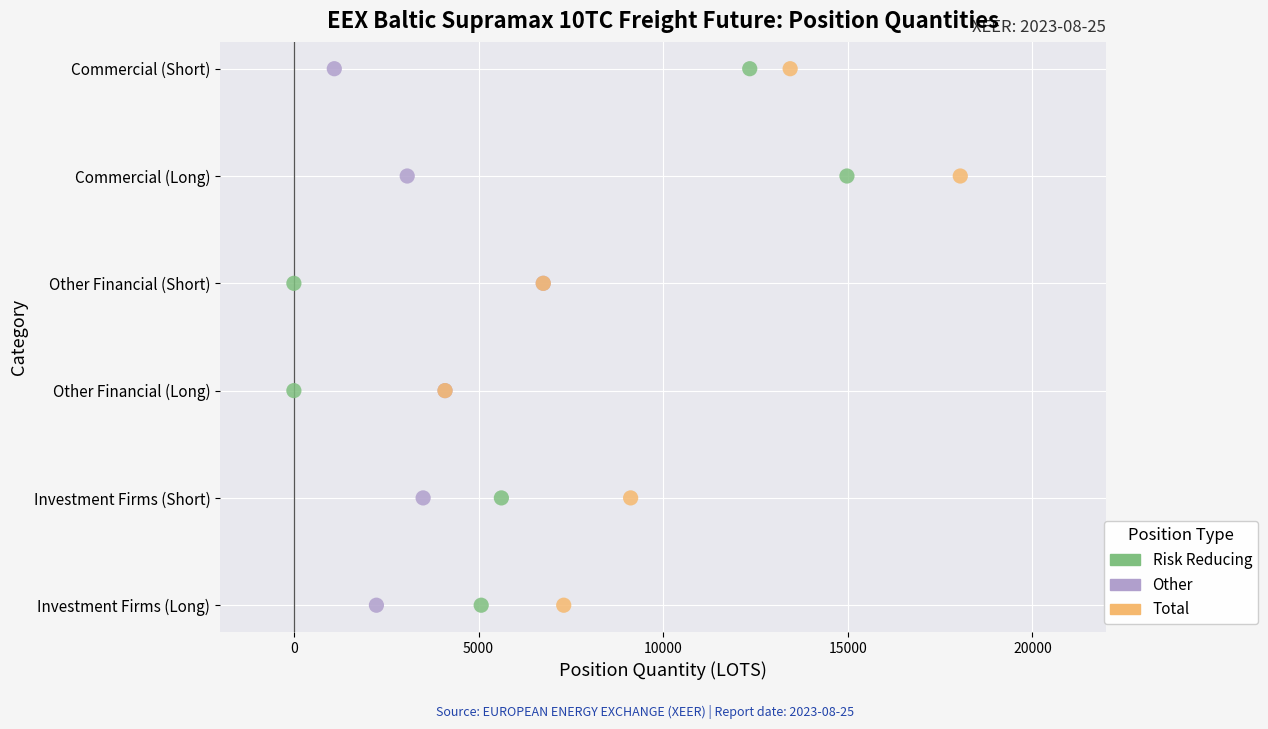

What are all the series names shown in the legend?

Risk Reducing, Other, Total